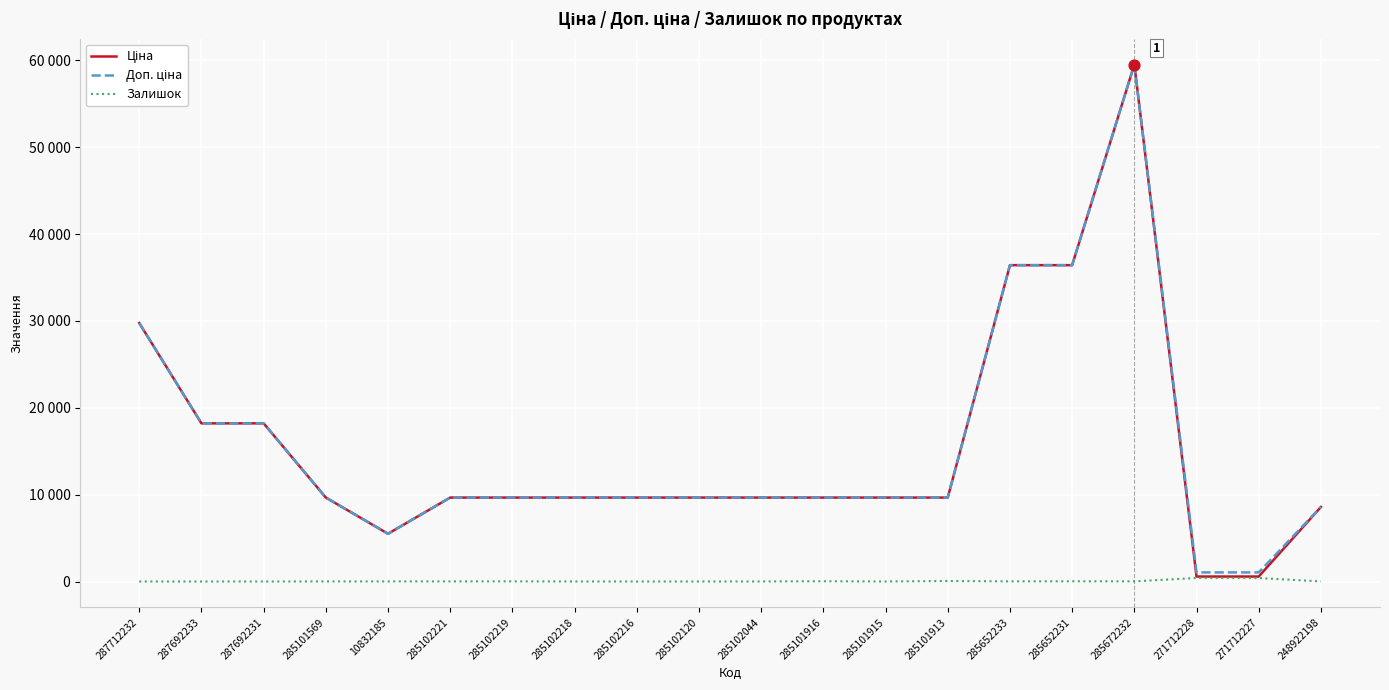

Is the value of Залишок at 285102219 greater than the value of Доп. ціна at 285102120?

No